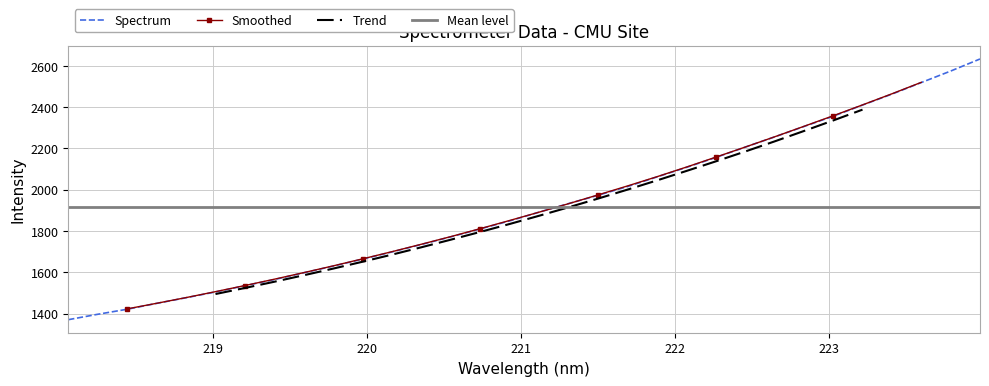

What is the label of the 26th point from the right?

219.2067